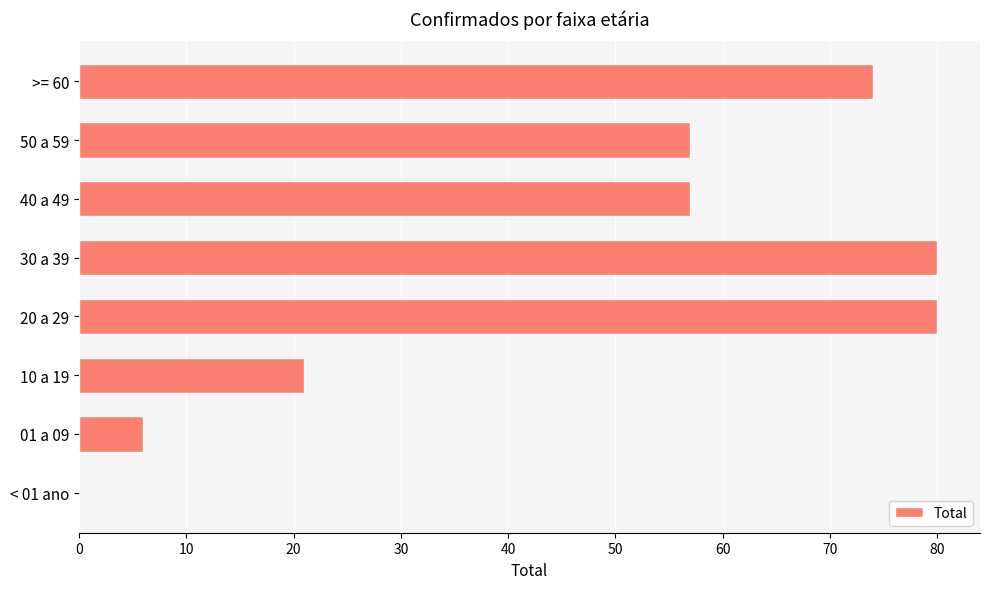

What value does the data have at 01 a 09, to the nearest 10?

10